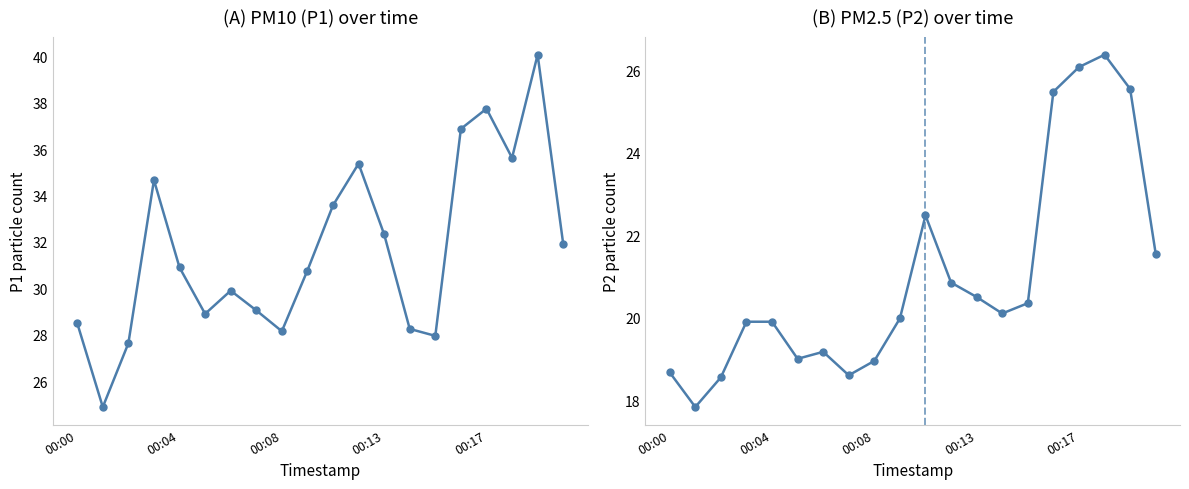

Is the value of P1 at 13 greater than the value of P2 at 7?

Yes